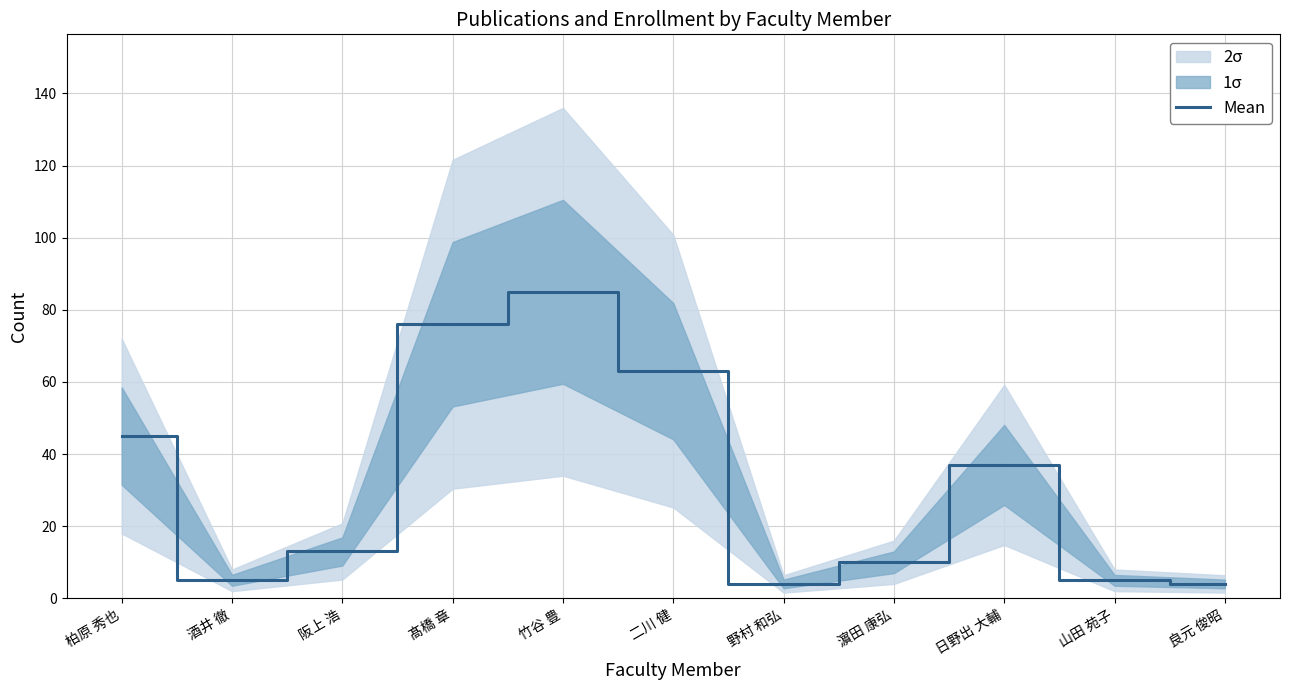

True or false: the data shows 5 at 山田 苑子.

True